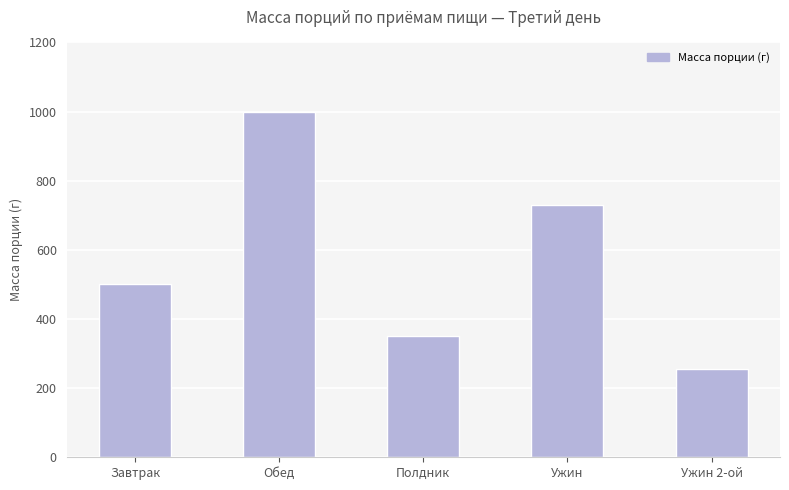

True or false: the data shows 255 at Ужин 2-ой.

True